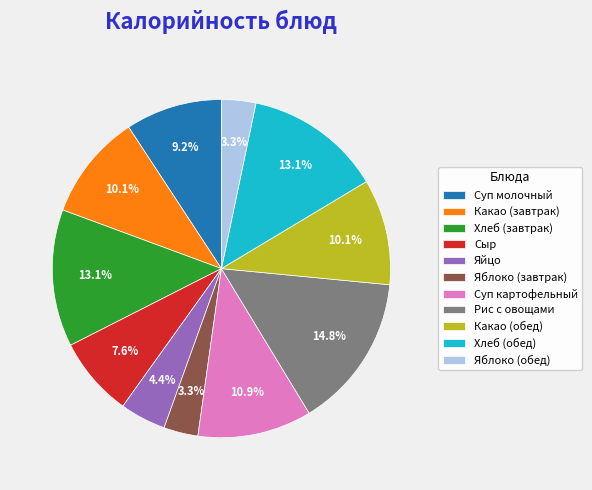

What is the ratio of the value at Хлеб (обед) to the value at Яйцо?

3.0